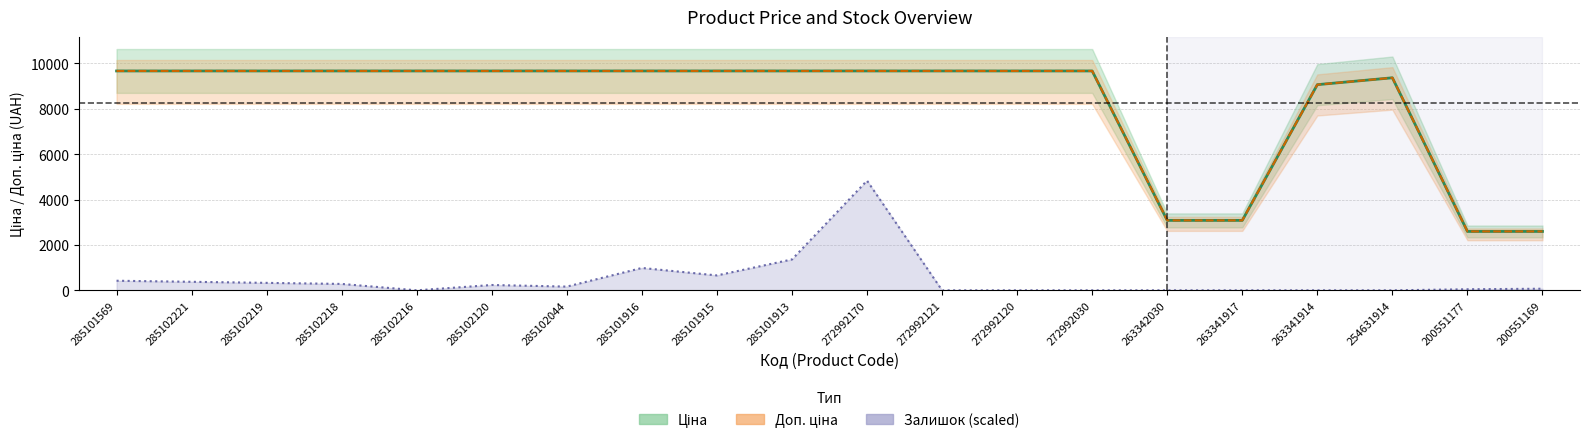

Is it true that Доп. ціна equals 9664.7 at 285101915?

True